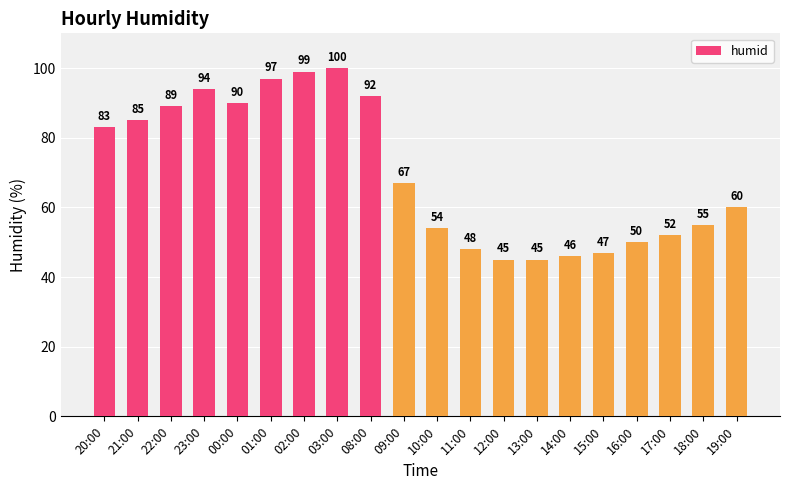

Between 17:00 and 10:00, which is larger?

10:00